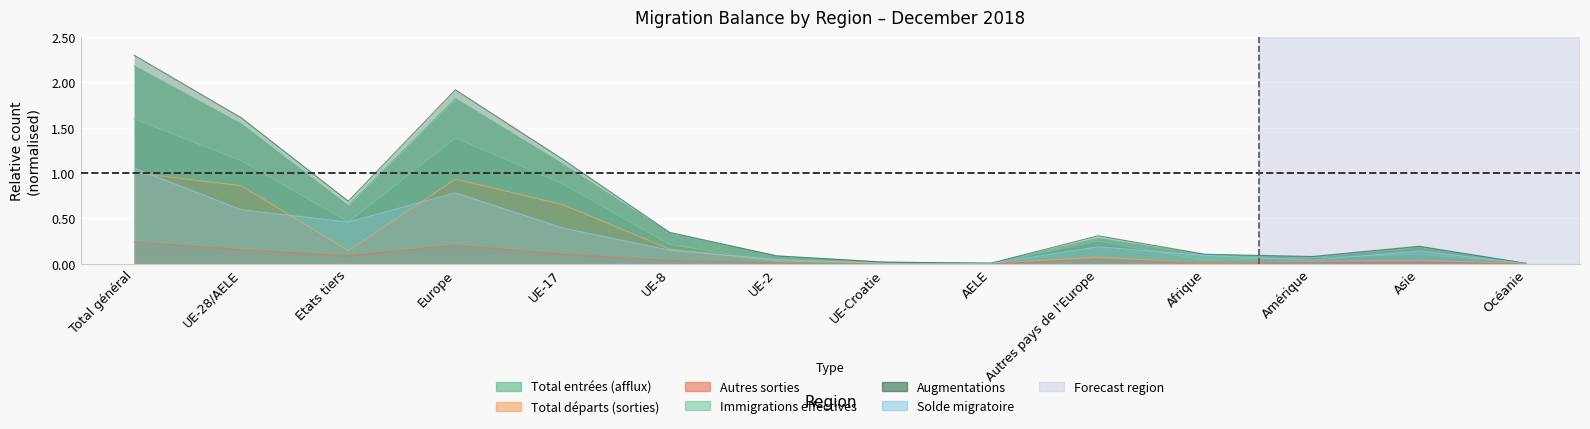

True or false: Augmentations and Total entrées (afflux) intersect in this chart.

False